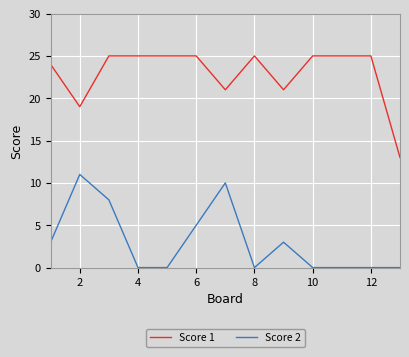

List the series in order of their overall mean, lowest first.

Score 2, Score 1